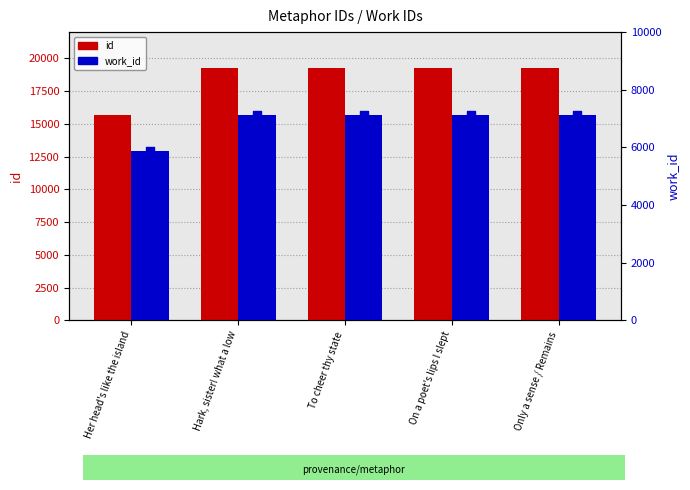

Which series contains the highest Y value?

id